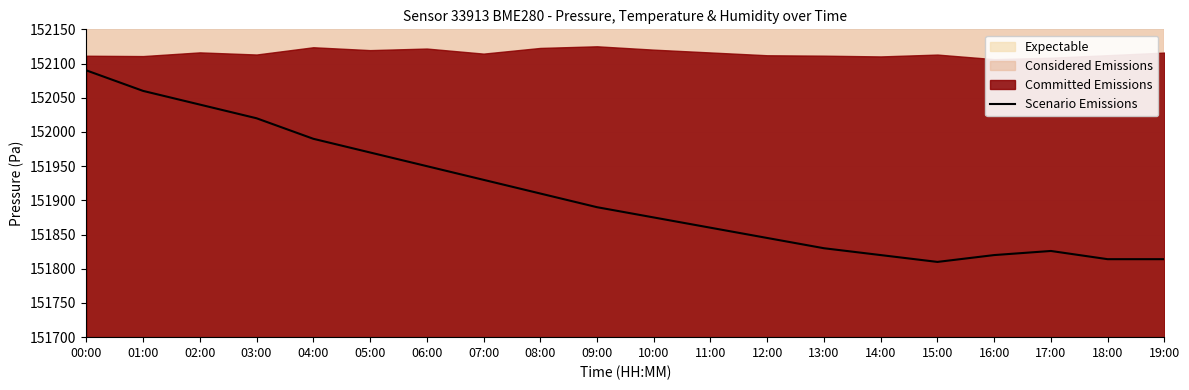

Rank the categories by value from lowest to highest.

15:00, 18:00, 19:00, 14:00, 16:00, 17:00, 13:00, 12:00, 11:00, 10:00, 09:00, 08:00, 07:00, 06:00, 05:00, 04:00, 03:00, 02:00, 01:00, 00:00